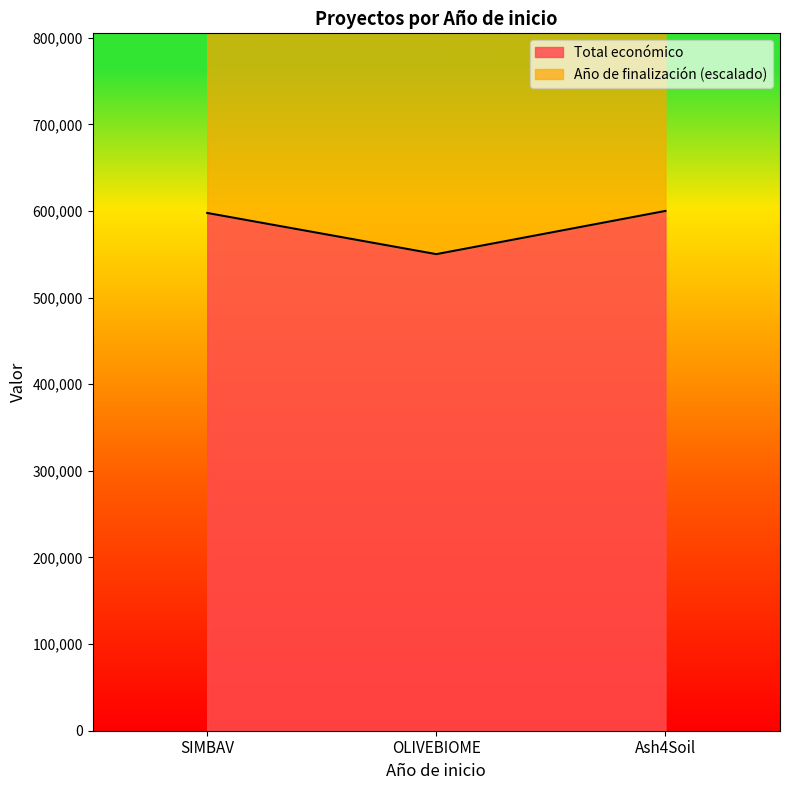

List the labels in order of value, smallest first.

OLIVEBIOME, SIMBAV, Ash4Soil